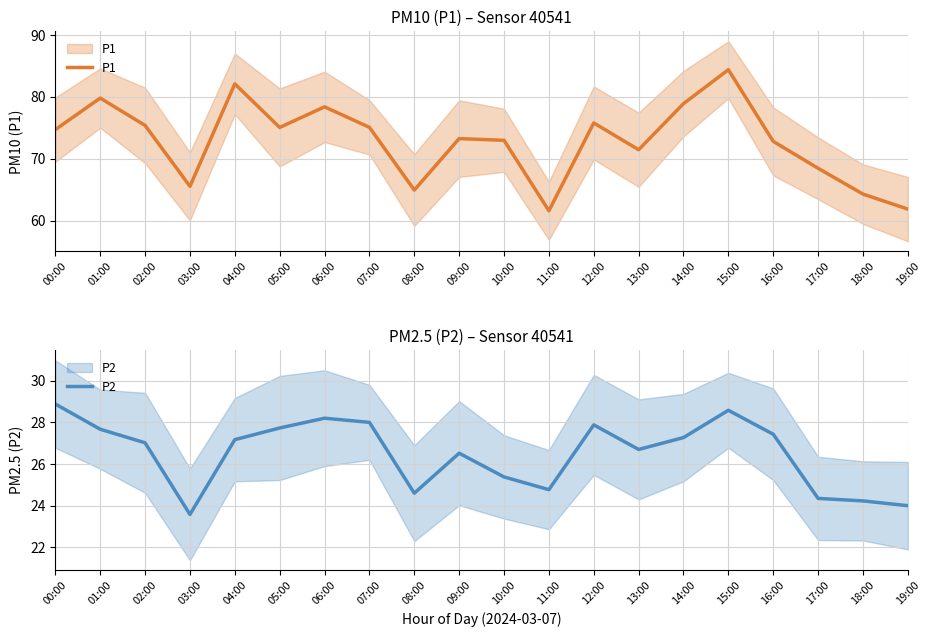

True or false: P2 and P1 cross at least once.

False